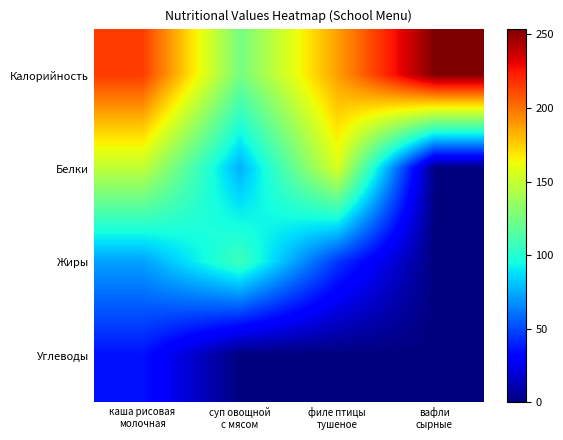

Reading left to right, transcribe all the data shown in this chart.

Калорийность: каша рисовая
молочная=215.0	суп овощной
с мясом=125.0	филе птицы
тушеное=188.0	вафли
сырные=254.0
Белки: каша рисовая
молочная=148.0	суп овощной
с мясом=76.0	филе птицы
тушеное=156.0	вафли
сырные=0.0
Жиры: каша рисовая
молочная=72.0	суп овощной
с мясом=108.0	филе птицы
тушеное=45.3	вафли
сырные=0.0
Углеводы: каша рисовая
молочная=36.0	суп овощной
с мясом=0.0	филе птицы
тушеное=0.0	вафли
сырные=0.0